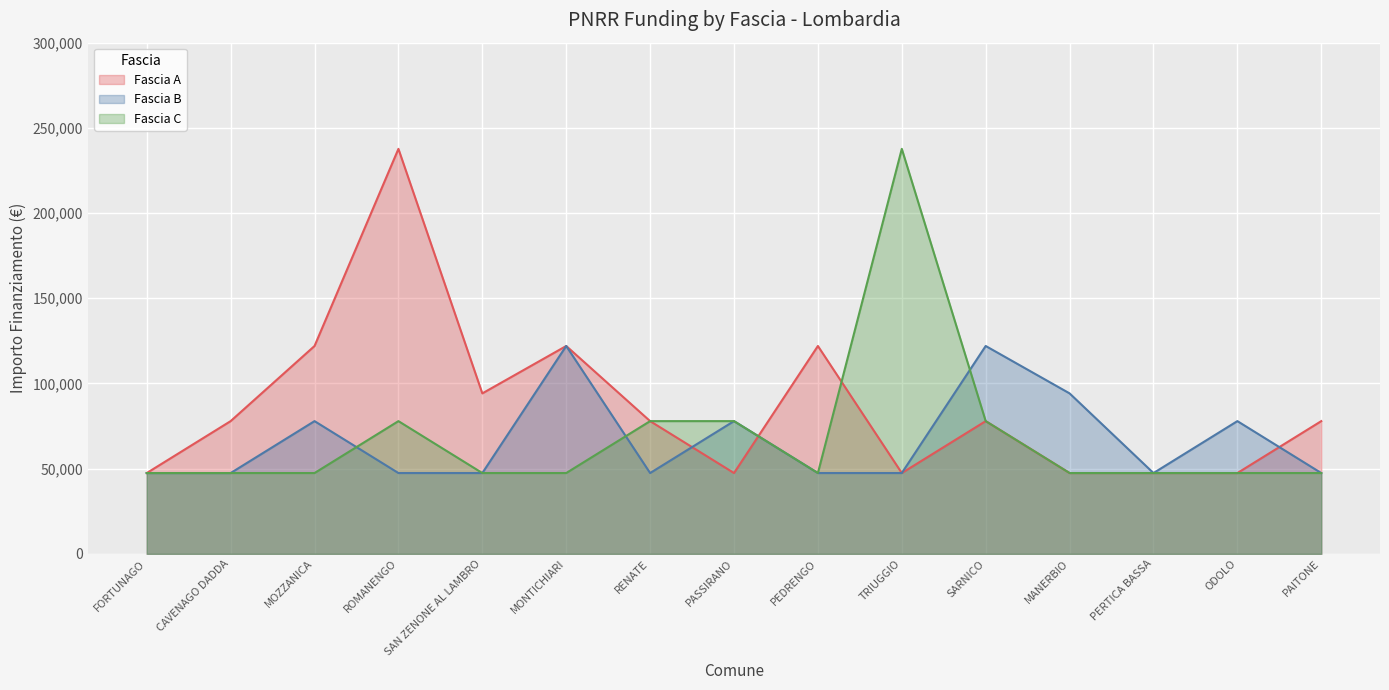

Between which two adjacent categories do Fascia C and Fascia B first intersect?

MOZZANICA and ROMANENGO